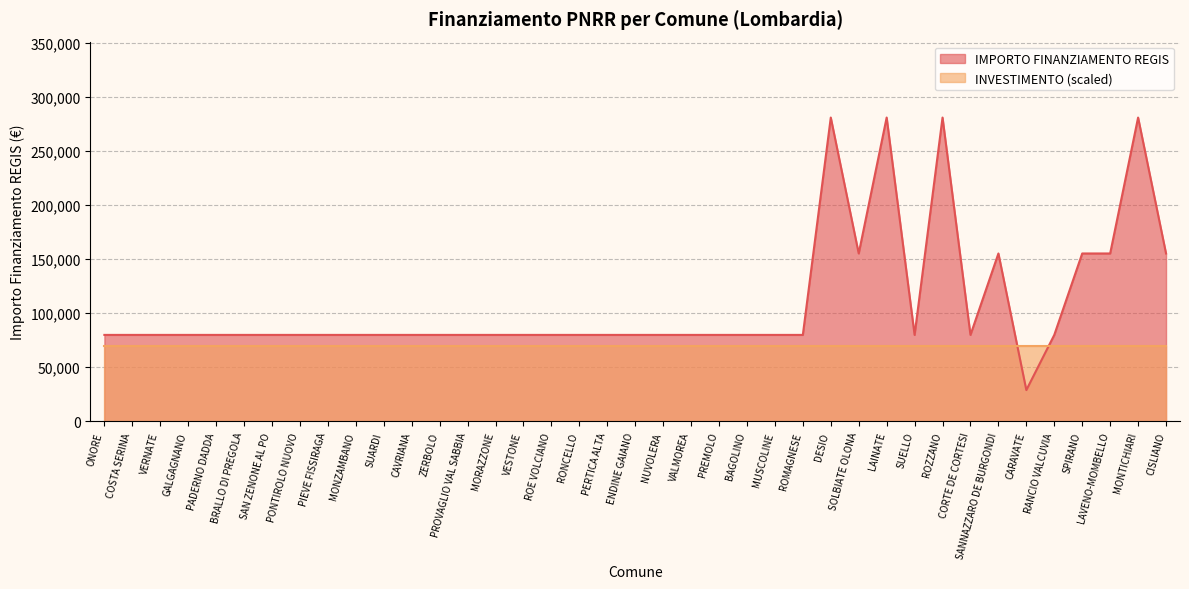

What is the difference between the second highest and minimum values?

252030